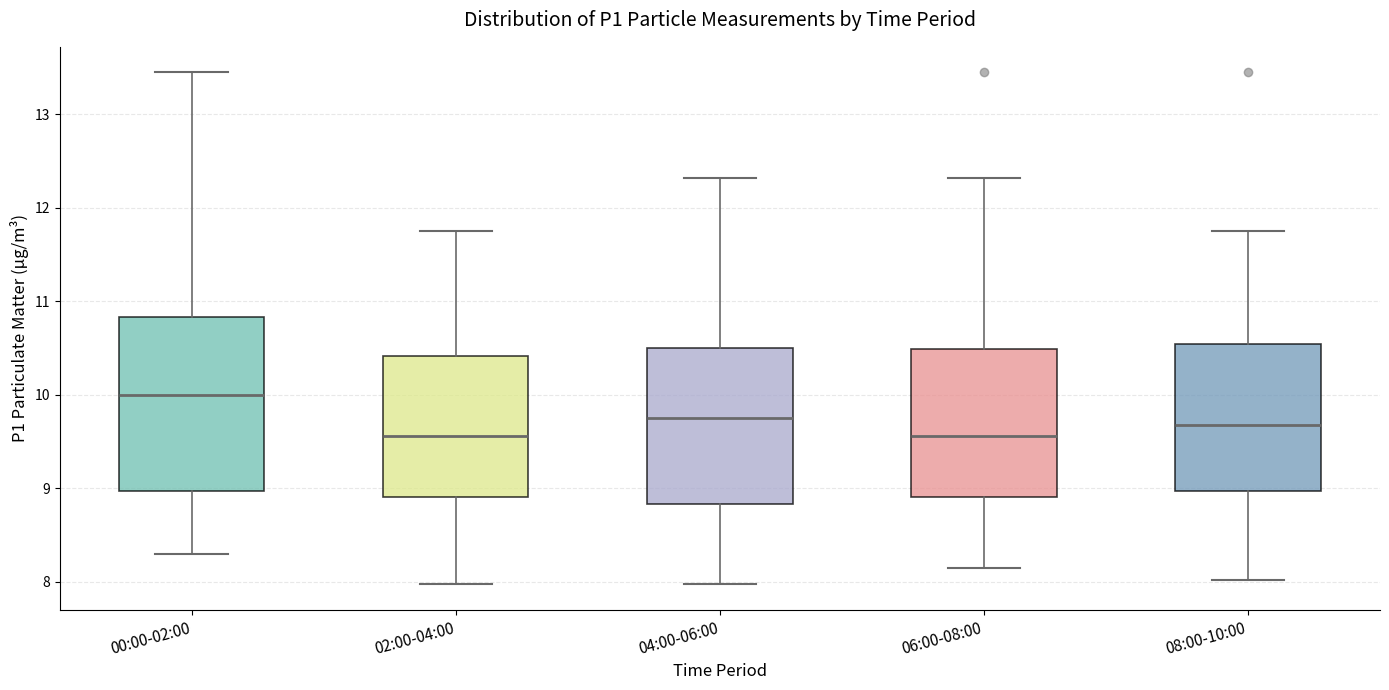

Where is the lower edge of the box for 04:00-06:00 on the y-axis? The values are not printed on the chart, so give them approximately, as read against the axis.

8.8